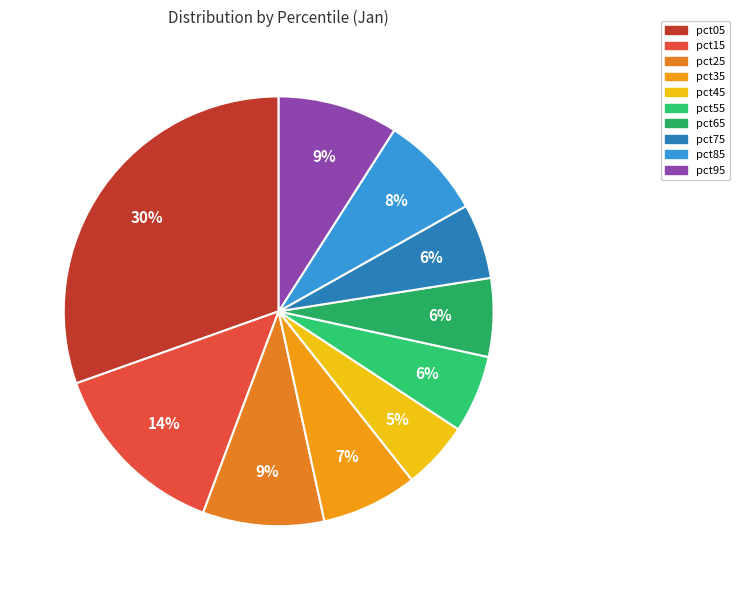

To the nearest percent, what percentage of the pie is pct75?

6%